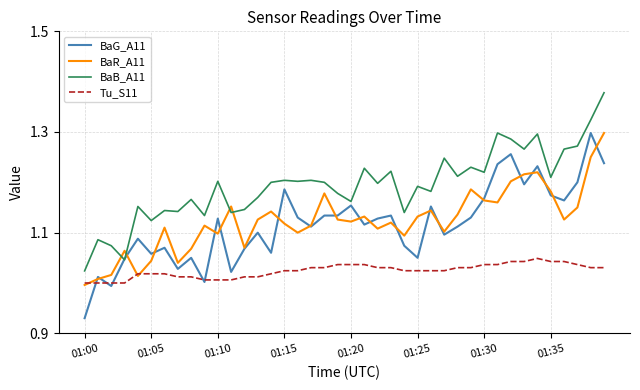

Is this an area chart (filled region under the line)?

No